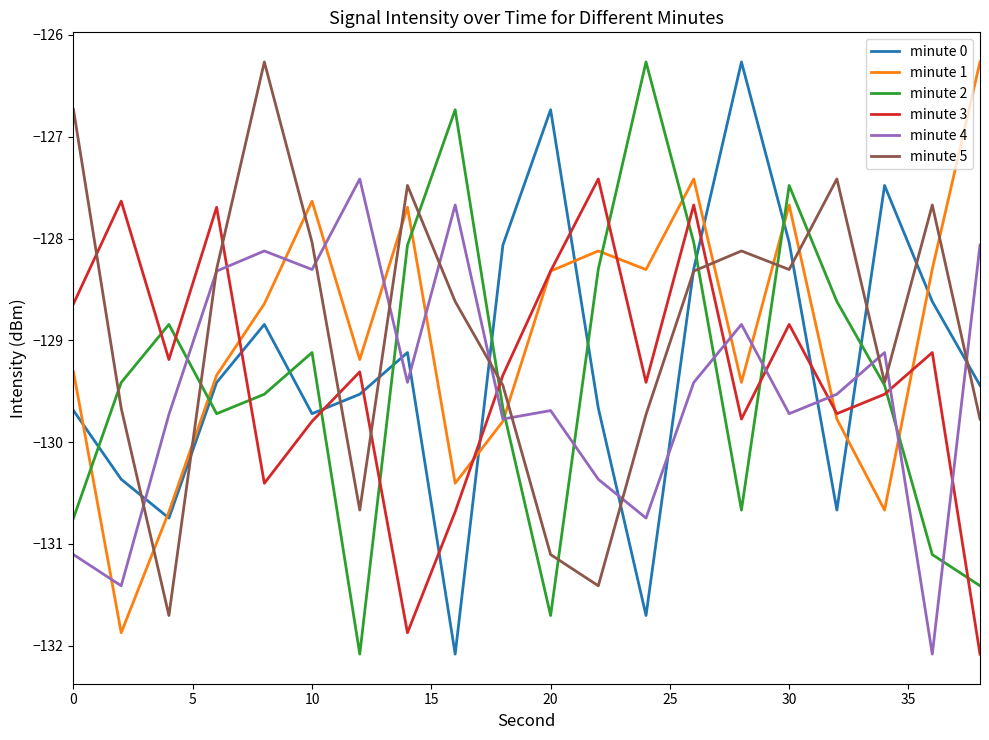

True or false: minute 1 and minute 5 cross at least once.

True